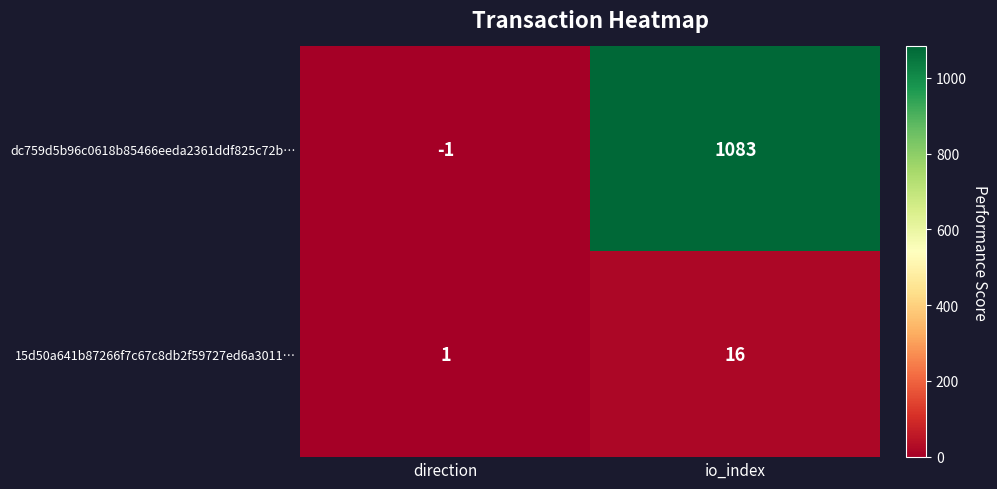

What is the greatest value displayed?

1083